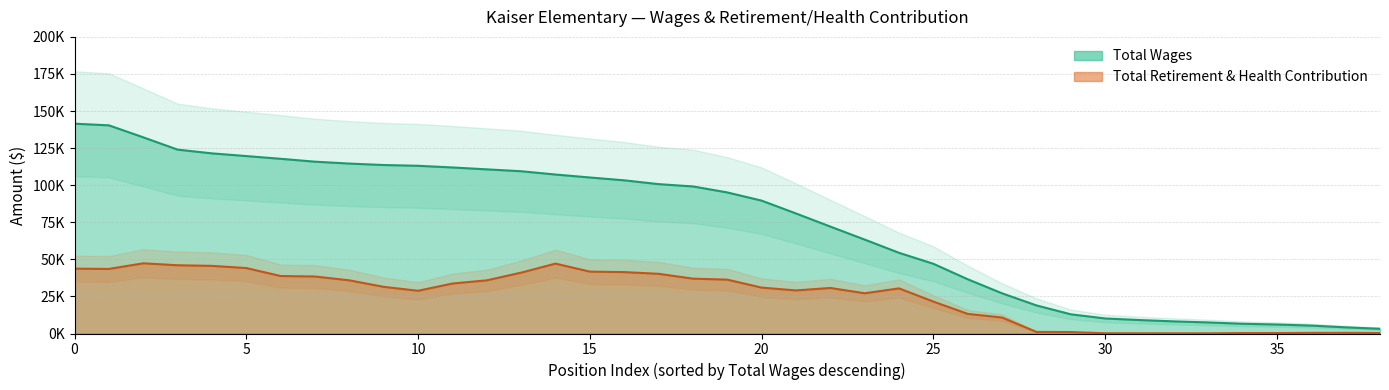

How many data points are above 95124?

19